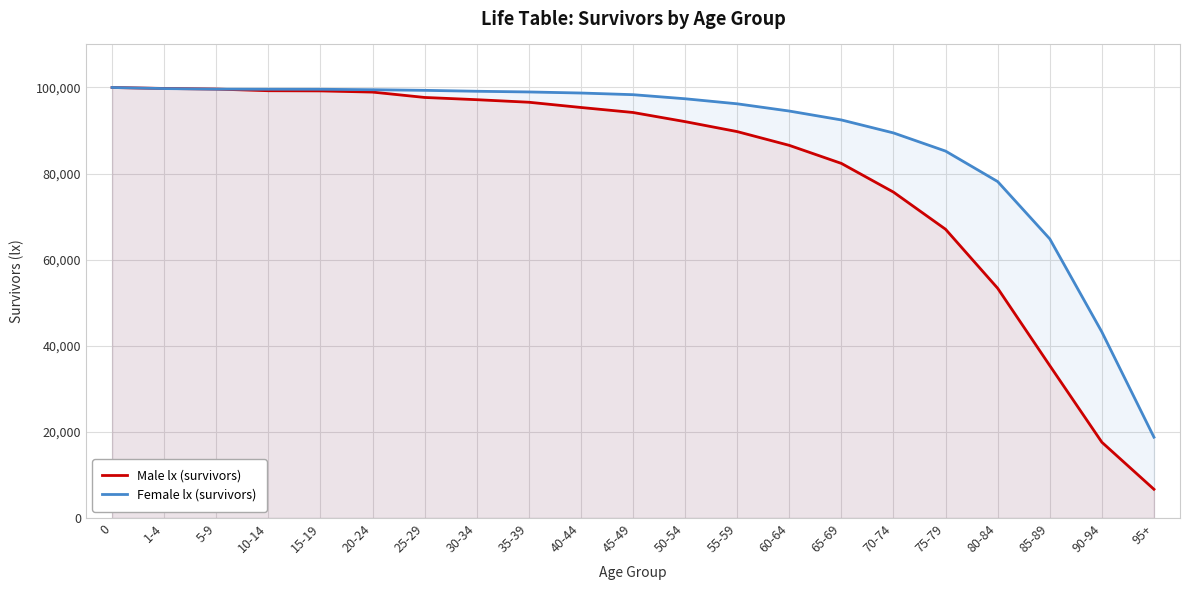

What is the sum of the Female lx (survivors) values at 40-44 and 45-49?

197046